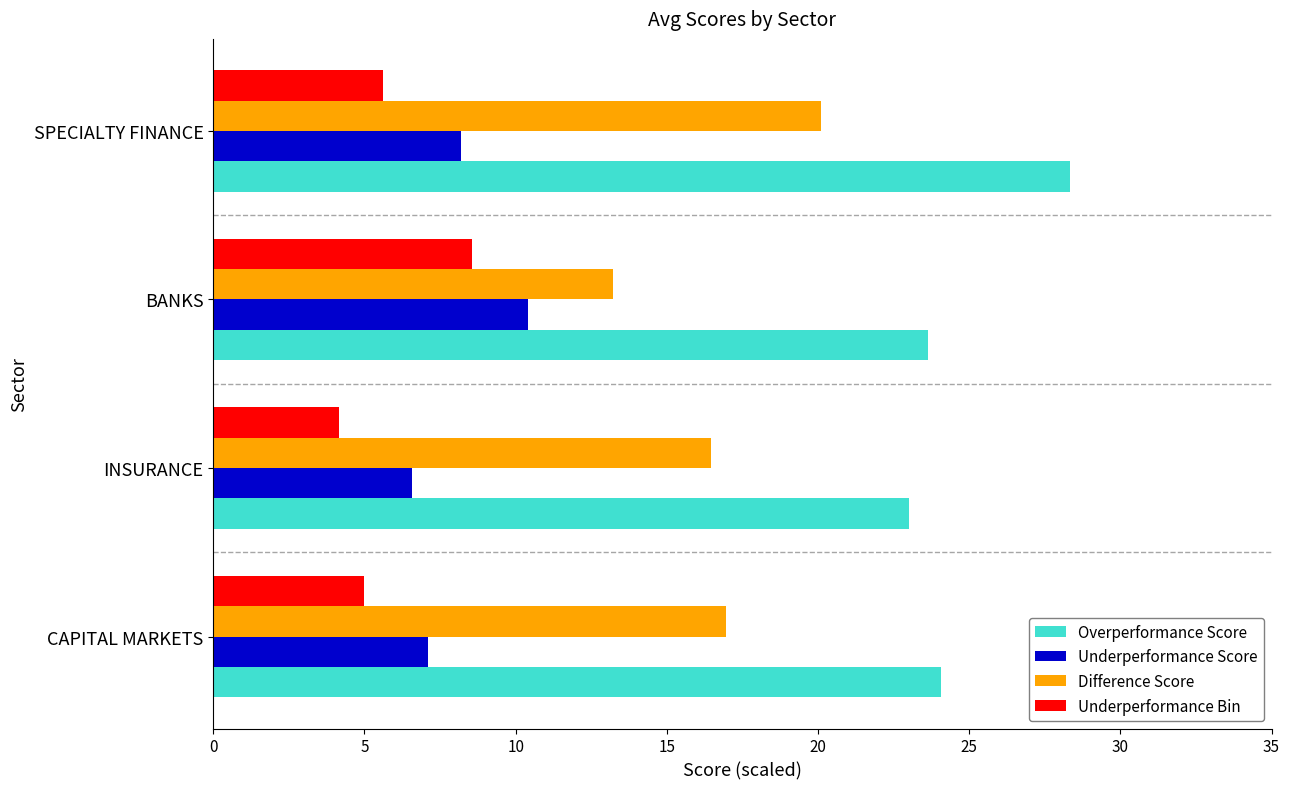

What is the difference between the maximum and minimum values in the Difference Score series?

6.9